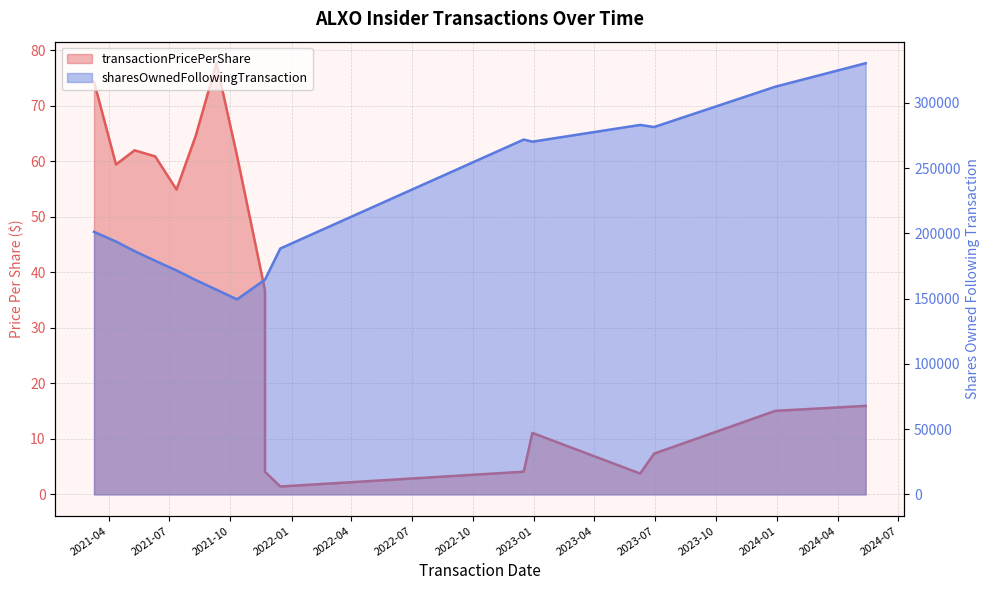

Reading left to right, extract all data points from this chart.

transactionPricePerShare: 74.3	59.4	62.0	60.9	54.9	64.6	77.7	61.0	36.8	4.1	1.4	4.1	11.1	3.8	7.3	15.0	15.9
sharesOwnedFollowingTransaction: 201137.0	193750.0	186363.0	178976.0	171589.0	164202.0	156815.0	149428.0	164544.0	164544.0	188396.0	271870.0	270253.0	283082.0	281477.0	312349.0	330349.0